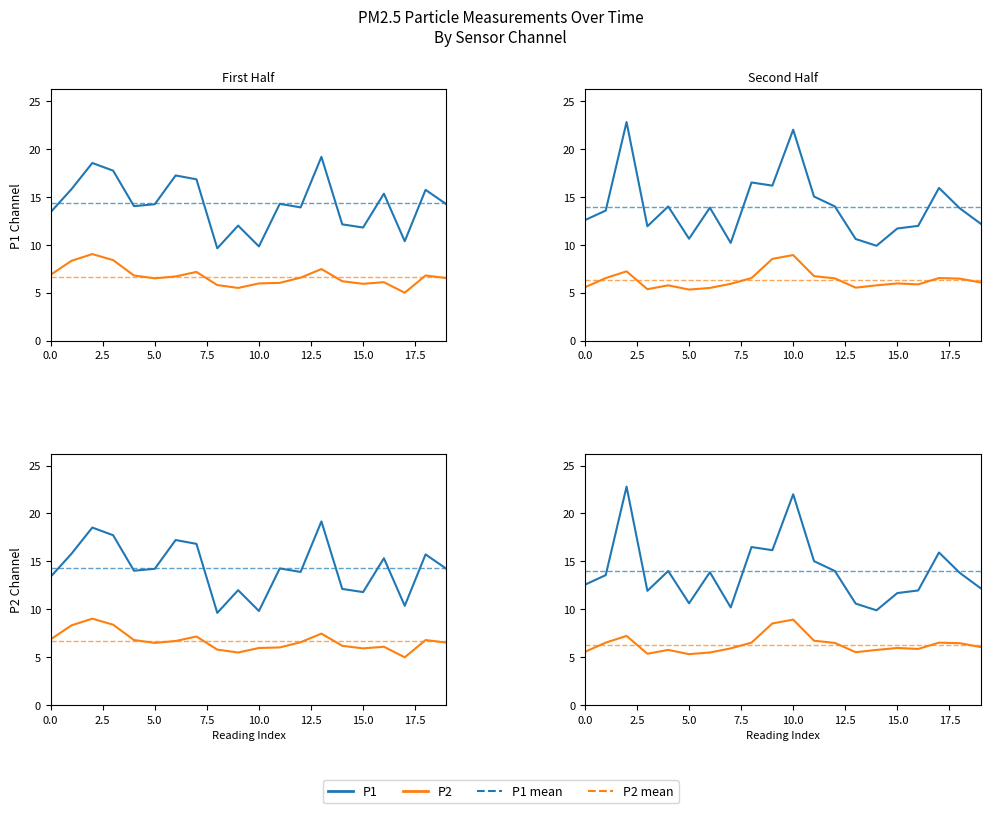

Between 7.5 and 12, which series saw the biggest shift?

P1